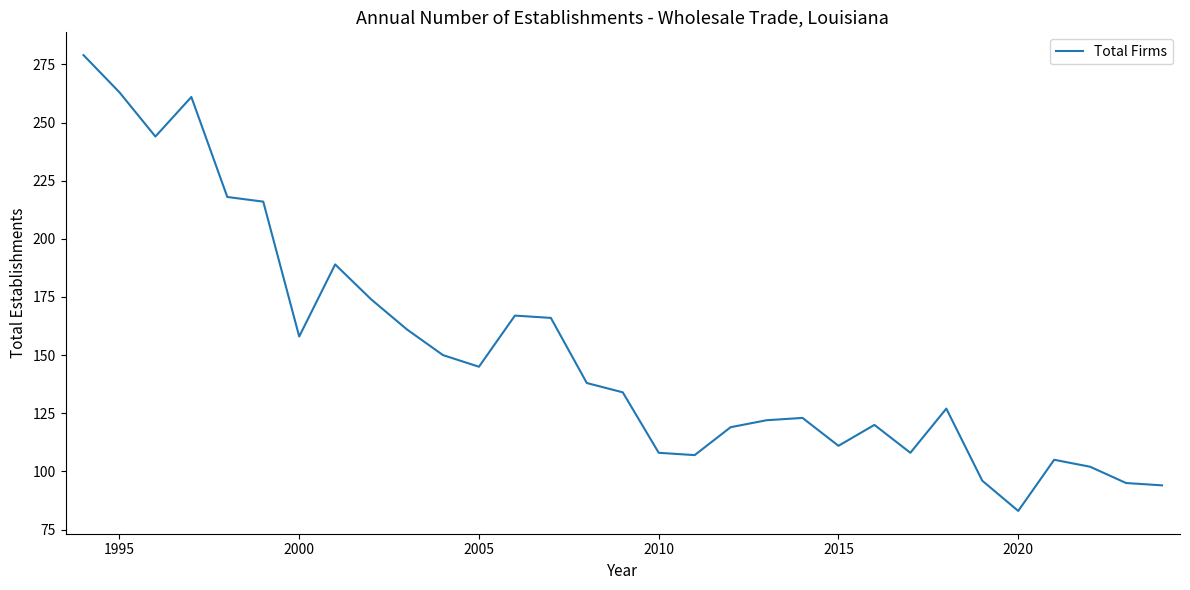

How many lines are shown in the chart?

1